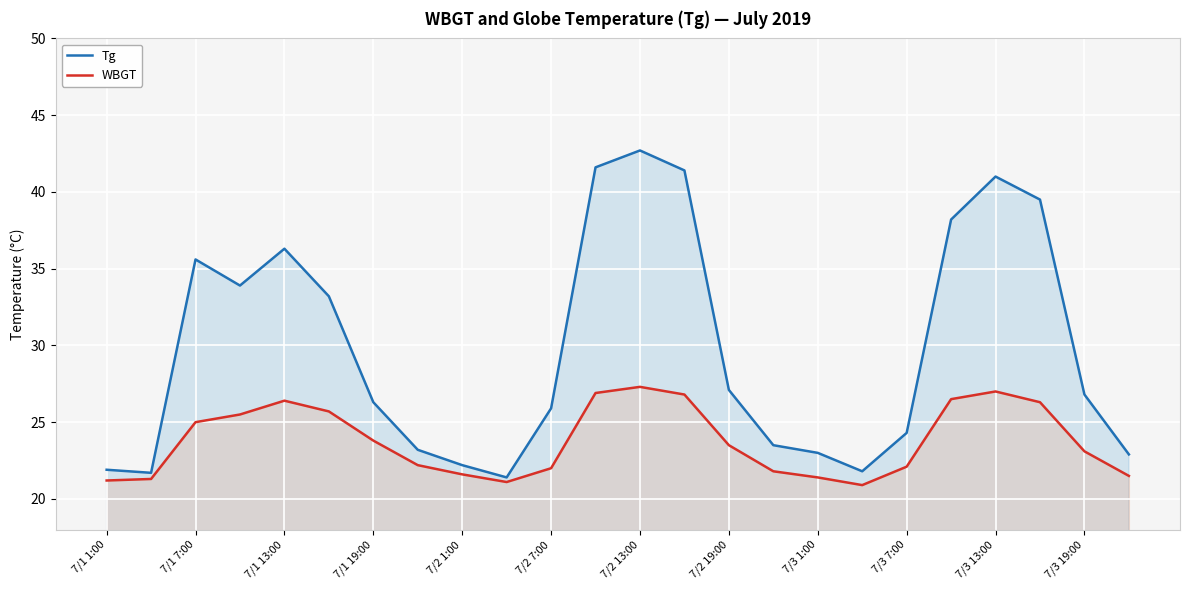

Which series has the largest range (max minus min)?

Tg